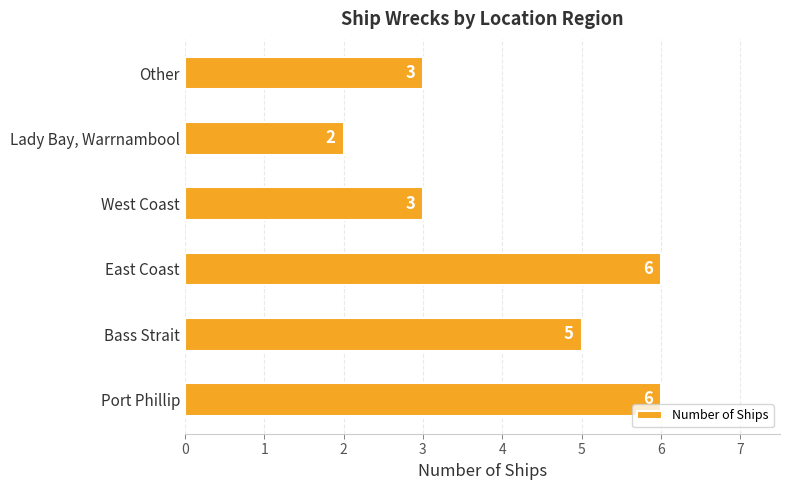

What is the difference between the second highest and second lowest values?

3